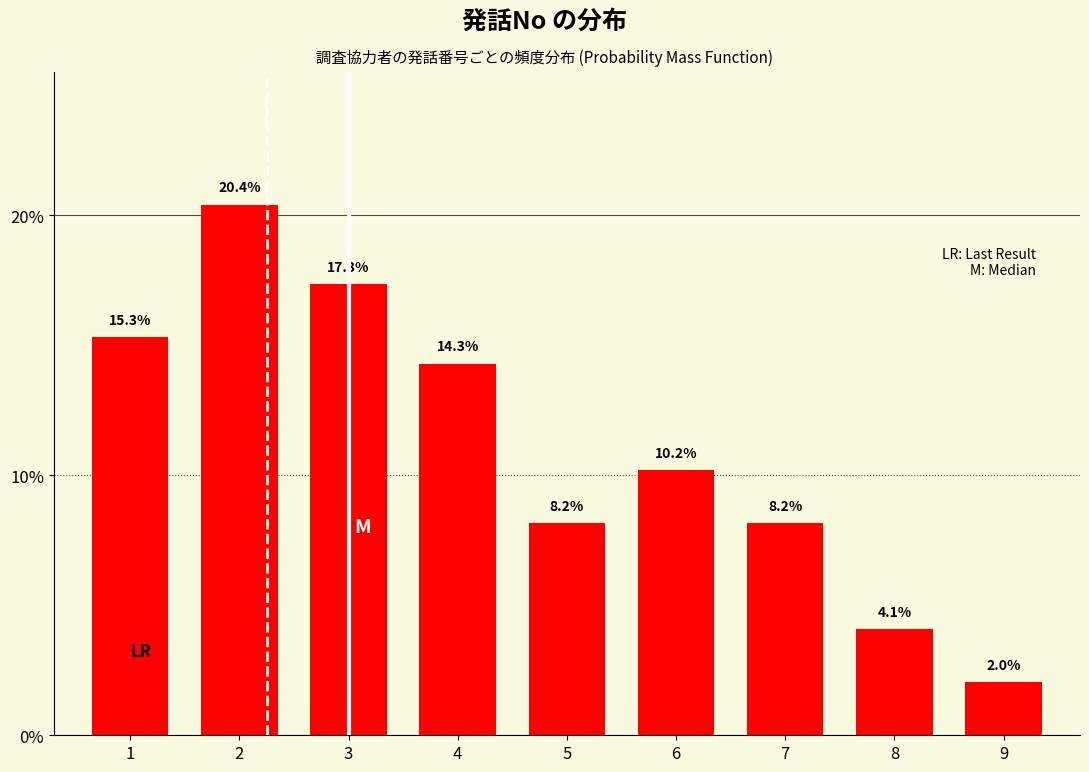

Reading left to right, transcribe all the data shown in this chart.

1=15.3	2=20.4	3=17.3	4=14.3	5=8.2	6=10.2	7=8.2	8=4.1	9=2.0